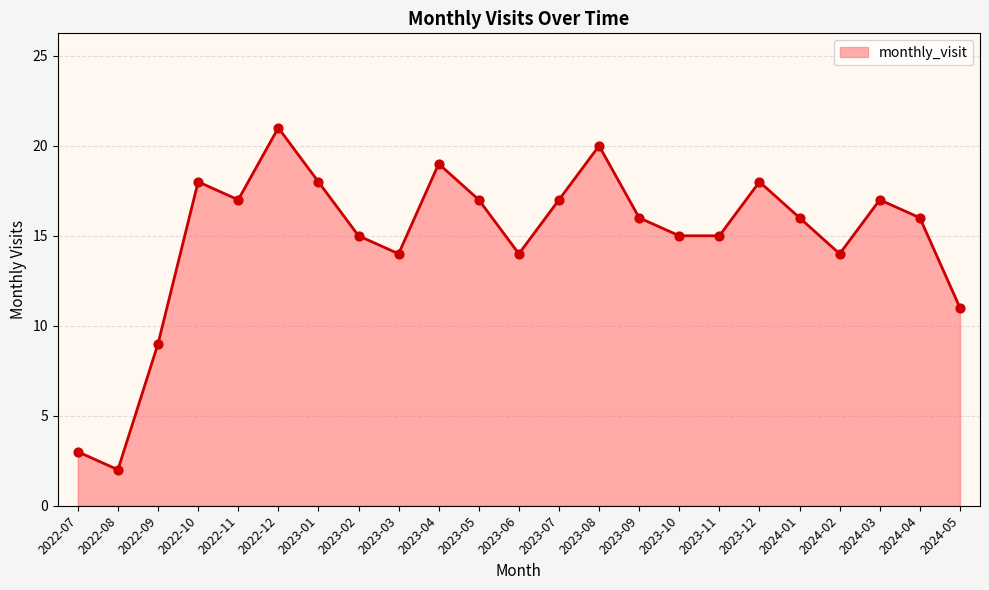

Between 2023-03 and 2023-04, which is larger?

2023-04